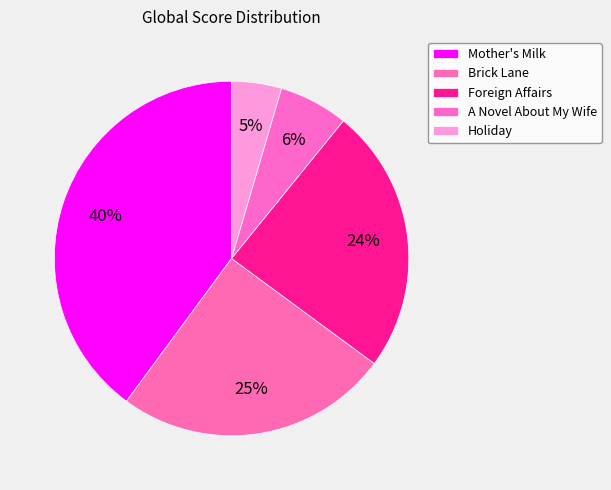

Rank the categories by value from highest to lowest.

Mother's Milk, Brick Lane, Foreign Affairs, A Novel About My Wife, Holiday